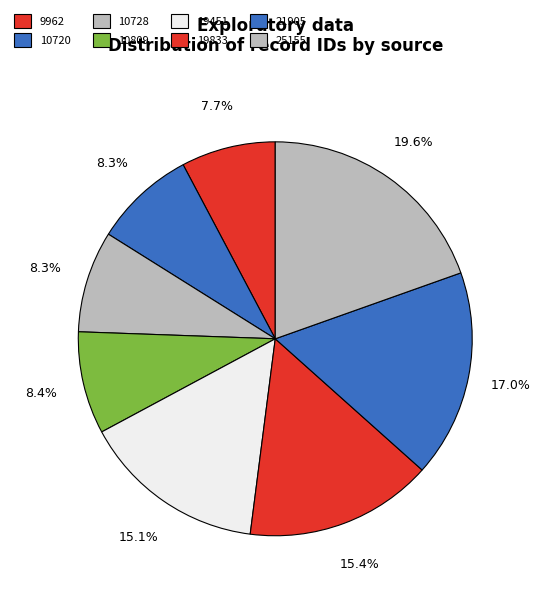

To the nearest percent, what portion does 19833 represent?

15%